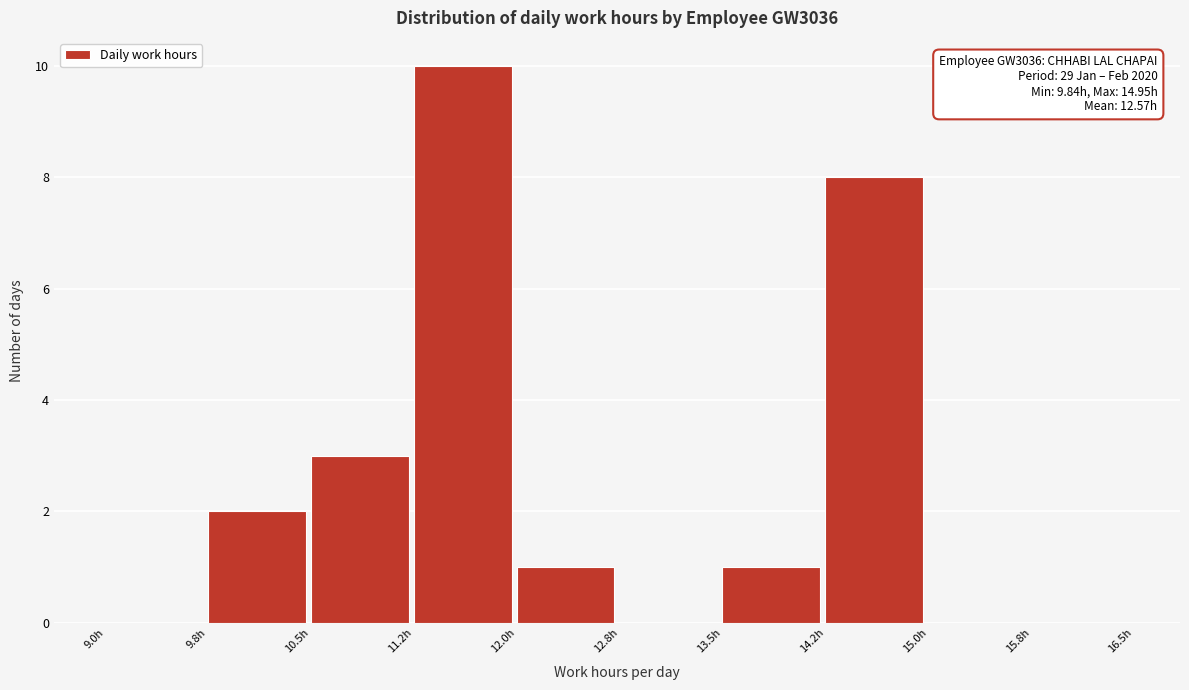

Over which range of the x-axis is the bar tallest?

11.25 to 12.00